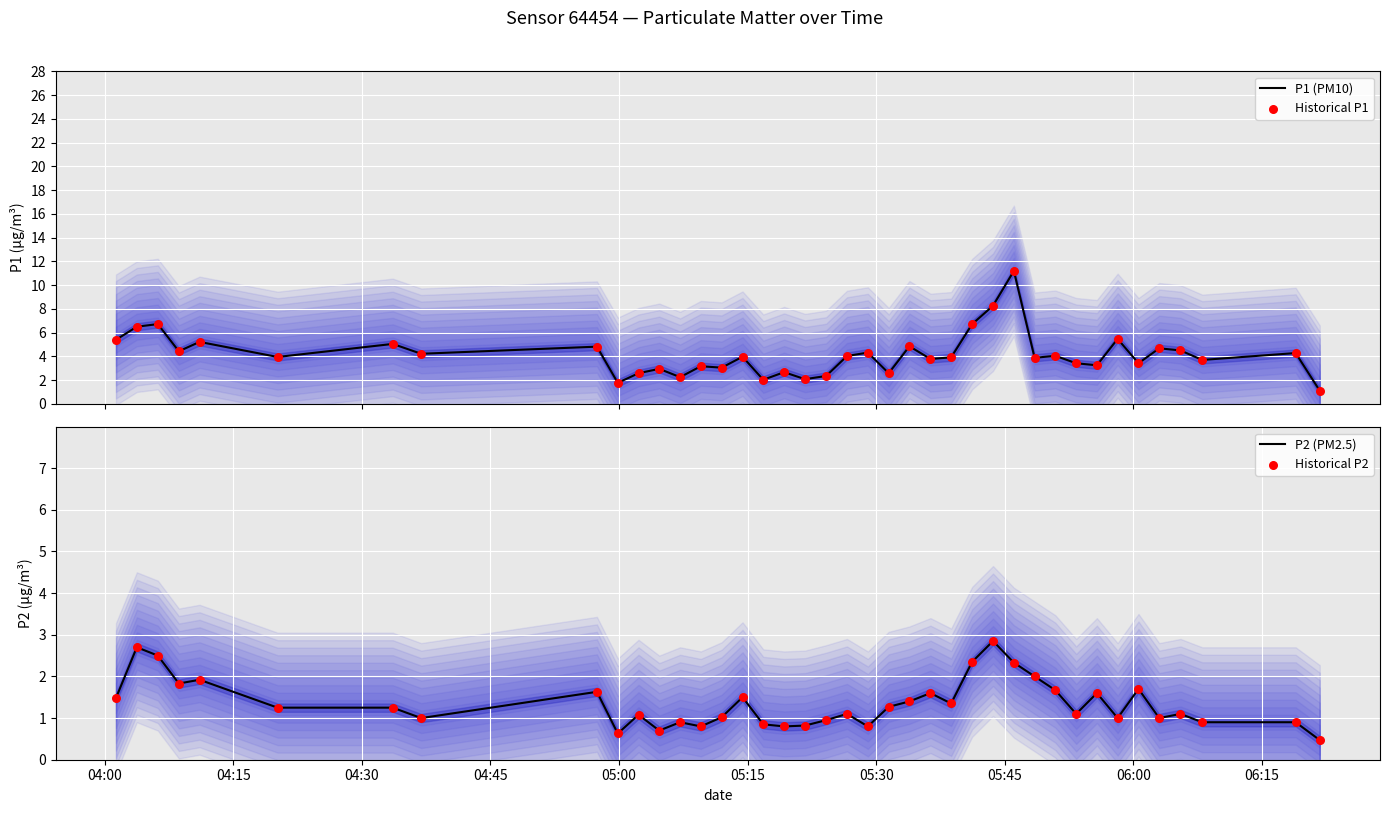

Which series contains the highest Y value?

P1 (PM10)